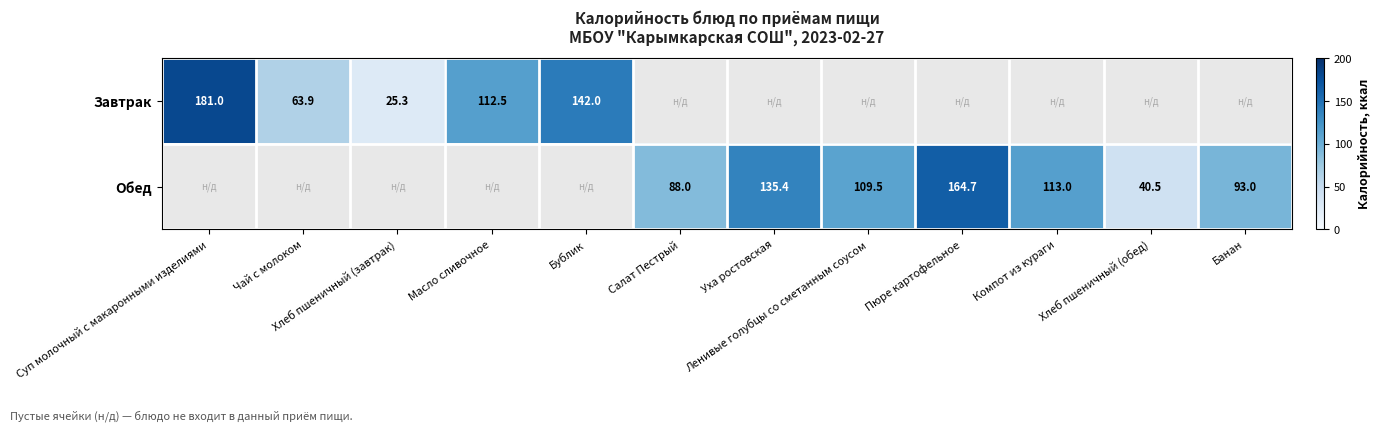

The Завтрак series shows 37.7 at Хлеб пшеничный (завтрак). True or false?

False